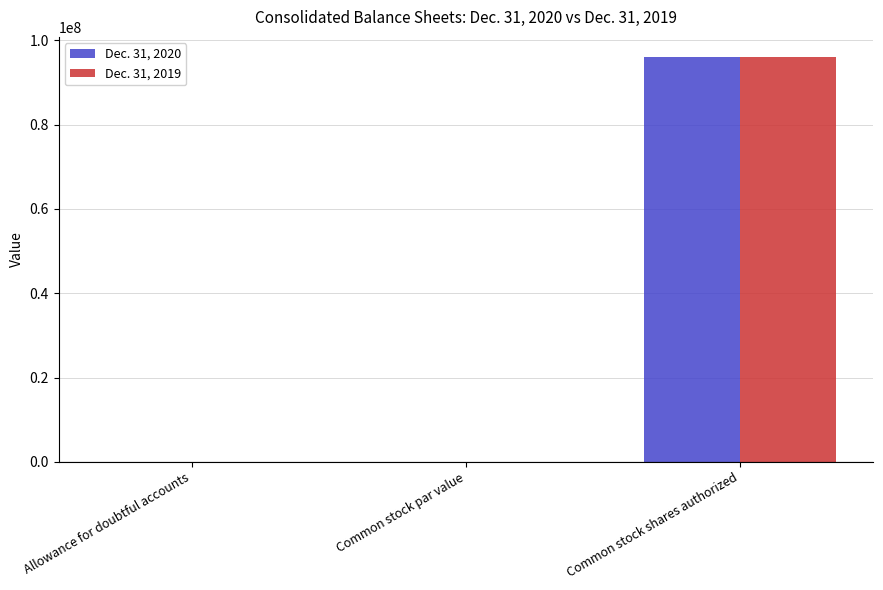

What is the difference between the Dec. 31, 2019 values at Allowance for doubtful accounts and Common stock par value?

533